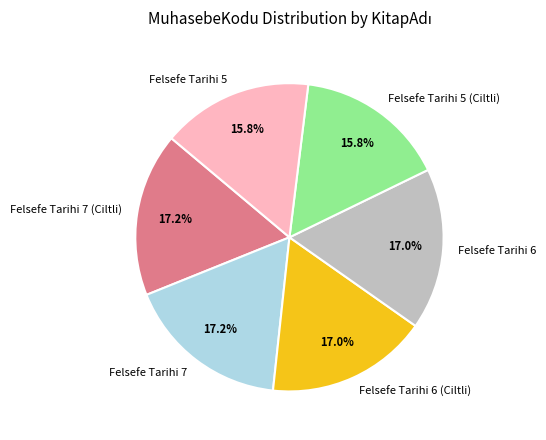

Is Felsefe Tarihi 6 the majority of the pie?

No